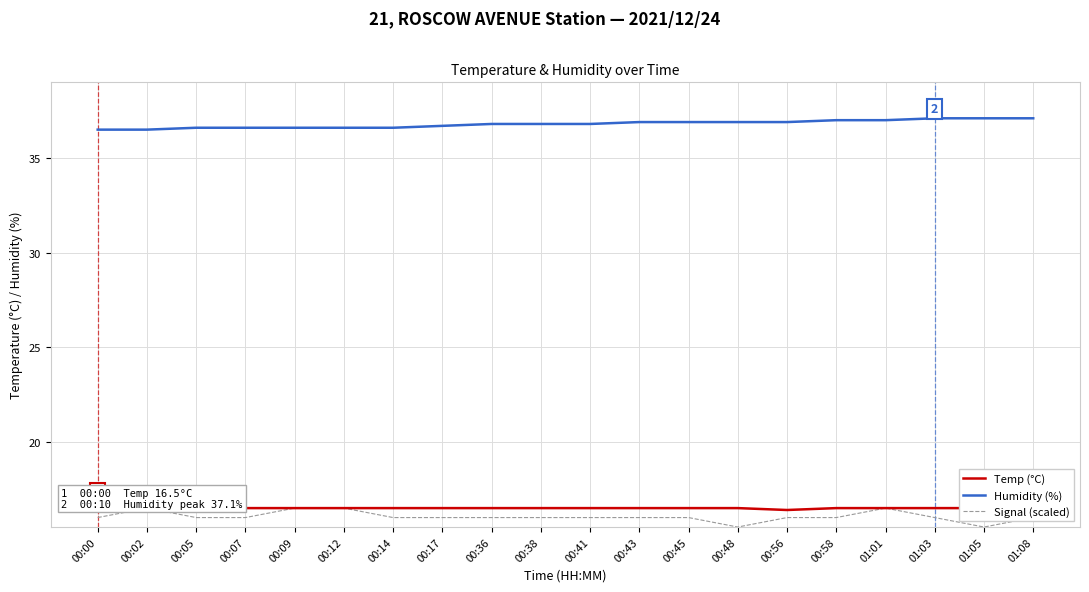

What is the value of the Temp (°C) point at the 19th from the left?

16.5